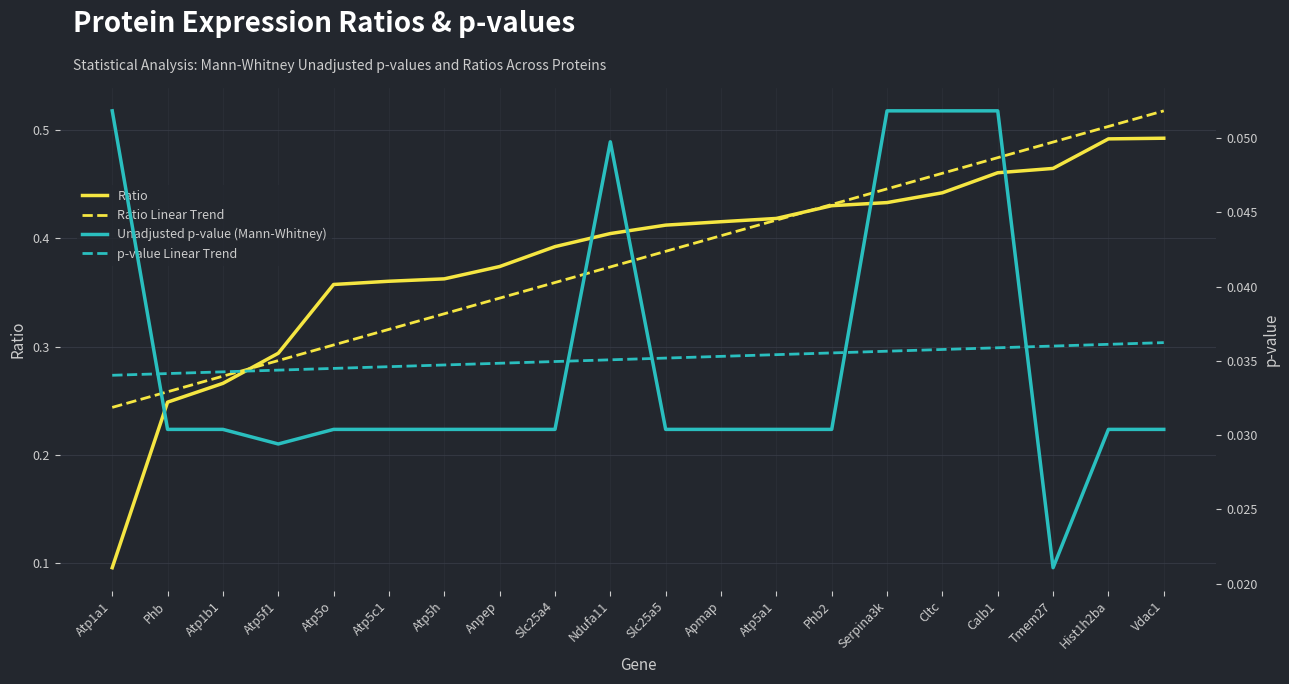

What is the greatest value displayed?

0.5